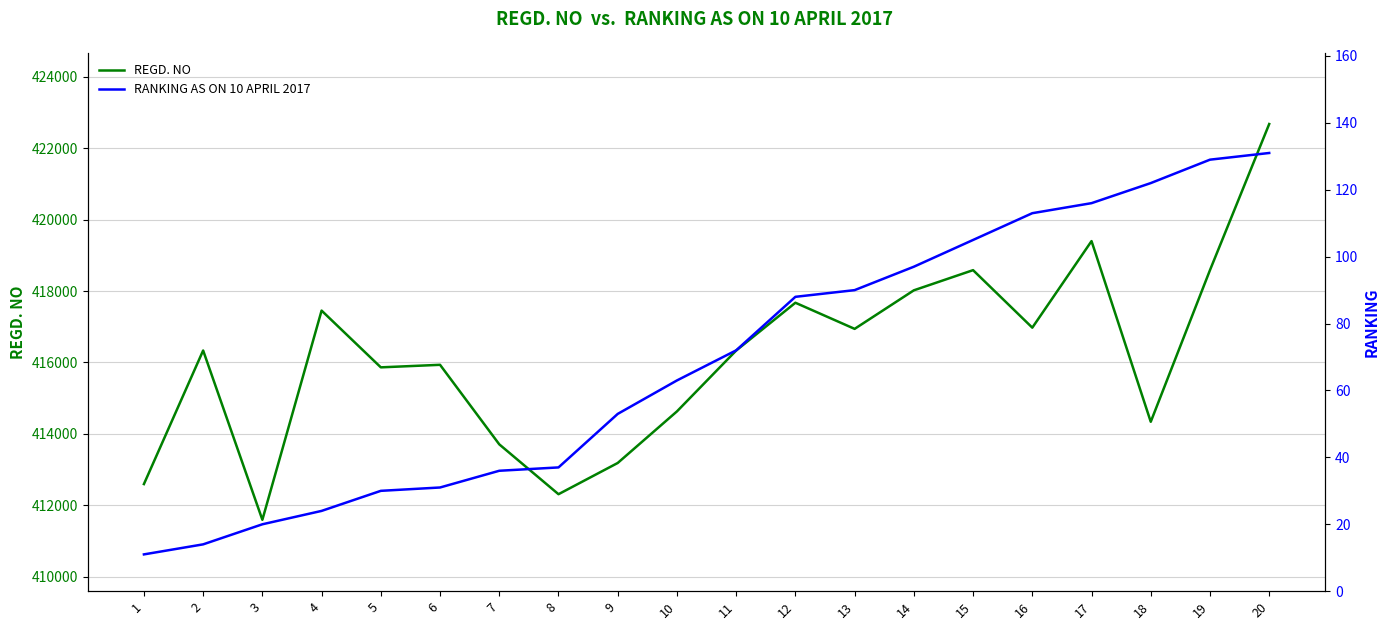

What is the difference between the maximum and second lowest values in the RANKING AS ON 10 APRIL 2017 series?

117